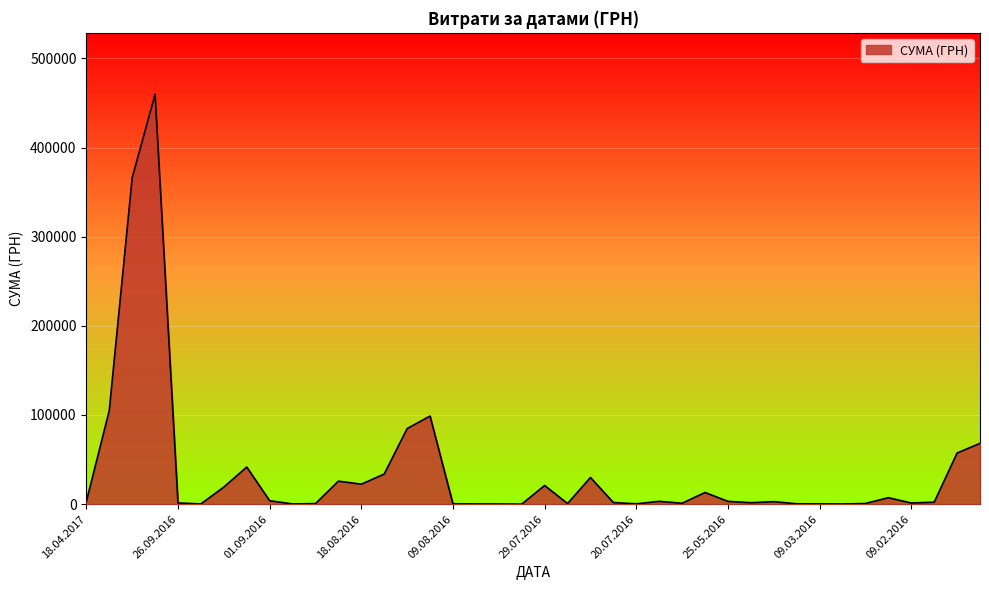

Does the chart have visible grid lines?

Yes